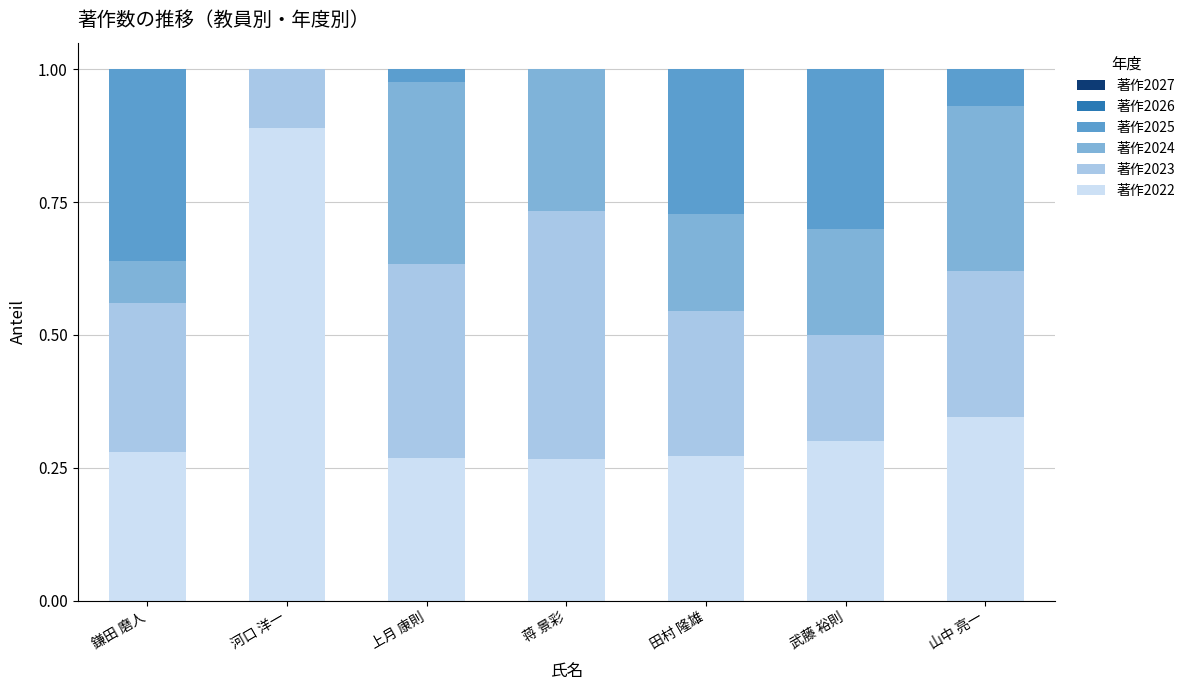

At which label does 著作2022 reach its peak?

河口 洋一